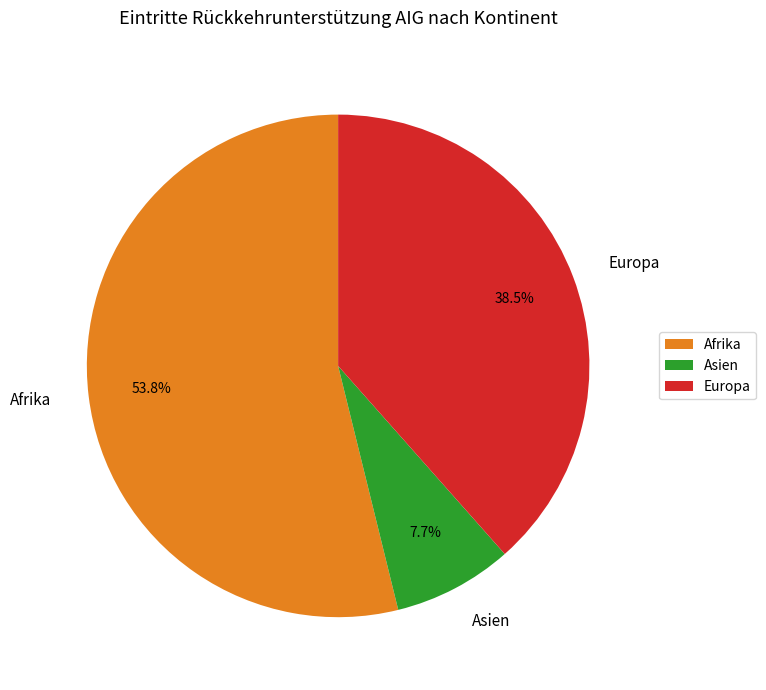

Is it true that Afrika is 54% of the pie?

True